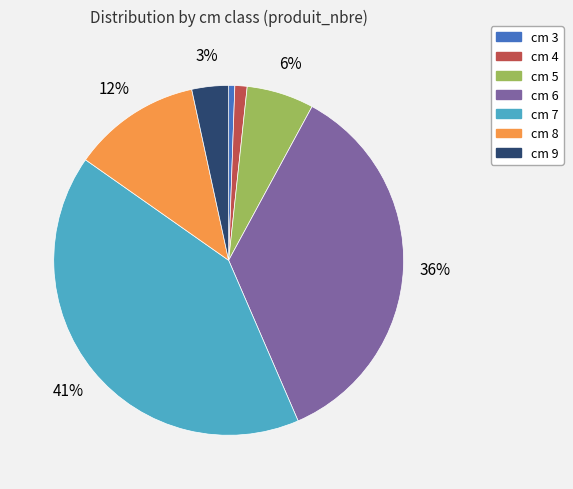

The cm 3 slice represents 15% of the pie. True or false?

False